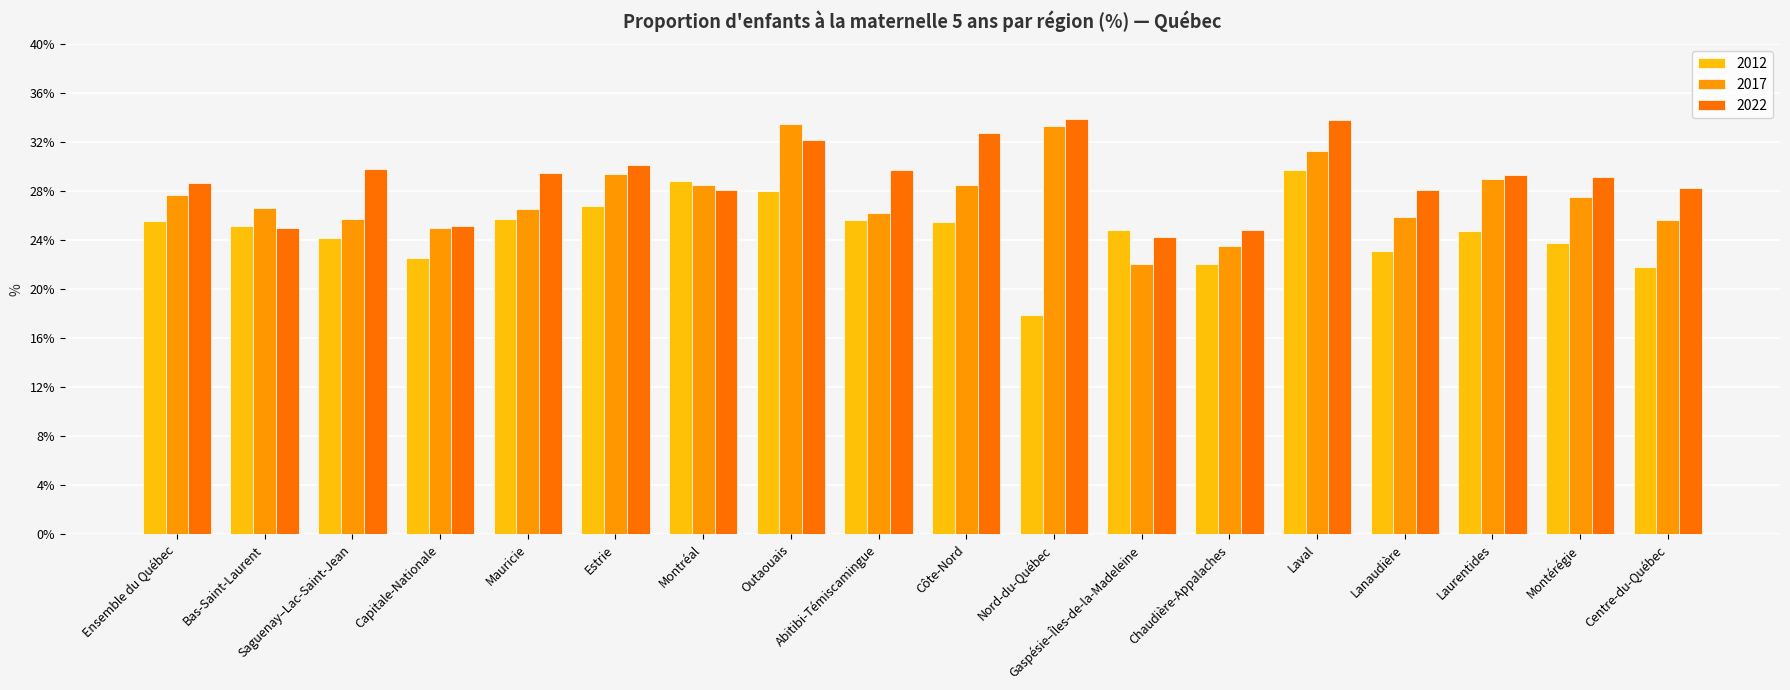

What is the highest value of the 2017 series?

33.5